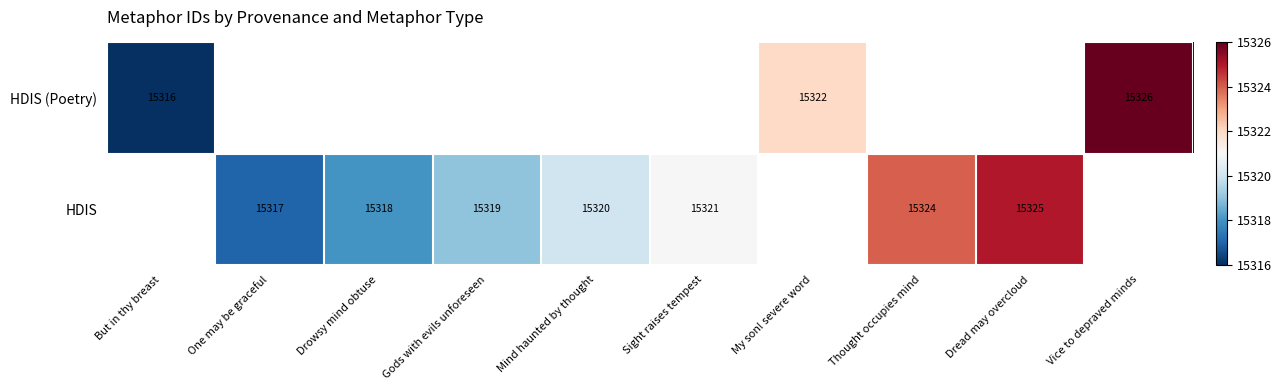

At how many categories does at least one series exceed 15318?

7